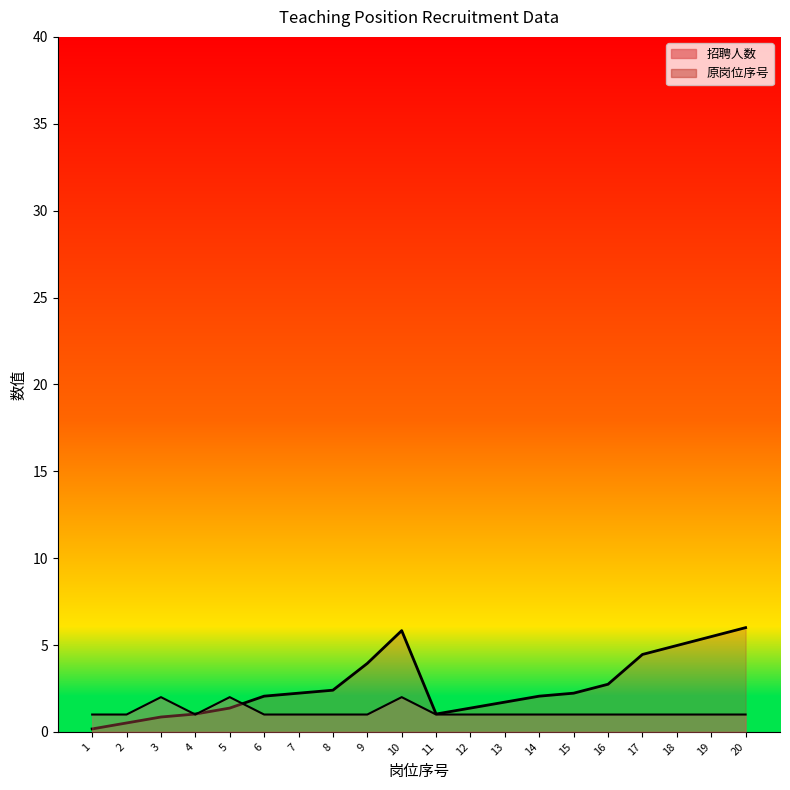

What is the highest value of the 原岗位序号 series?

6.0